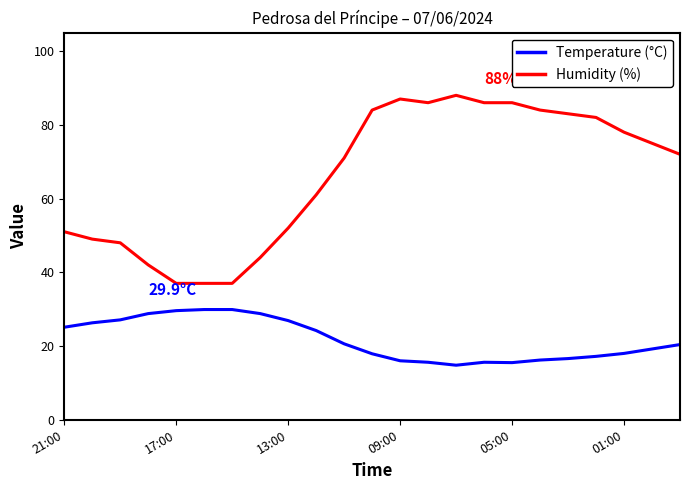

What is the difference between the maximum and minimum values in the Temperature (°C) series?

15.1